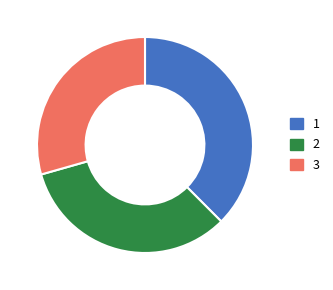

Approximately how many times larger is the value at 3 compared to 2?

0.9